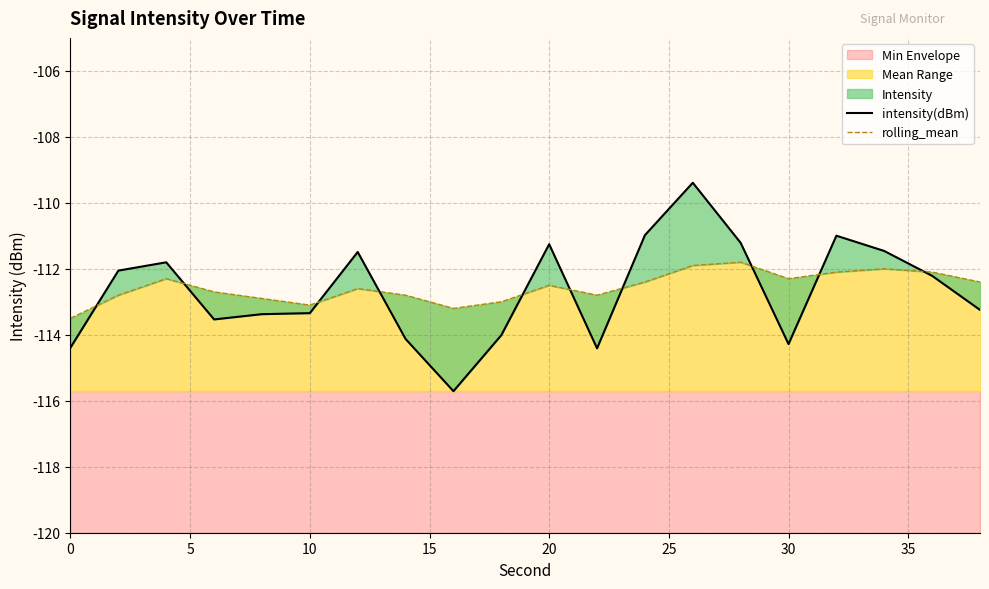

What is the sum of all rolling_mean values?

-2251.2